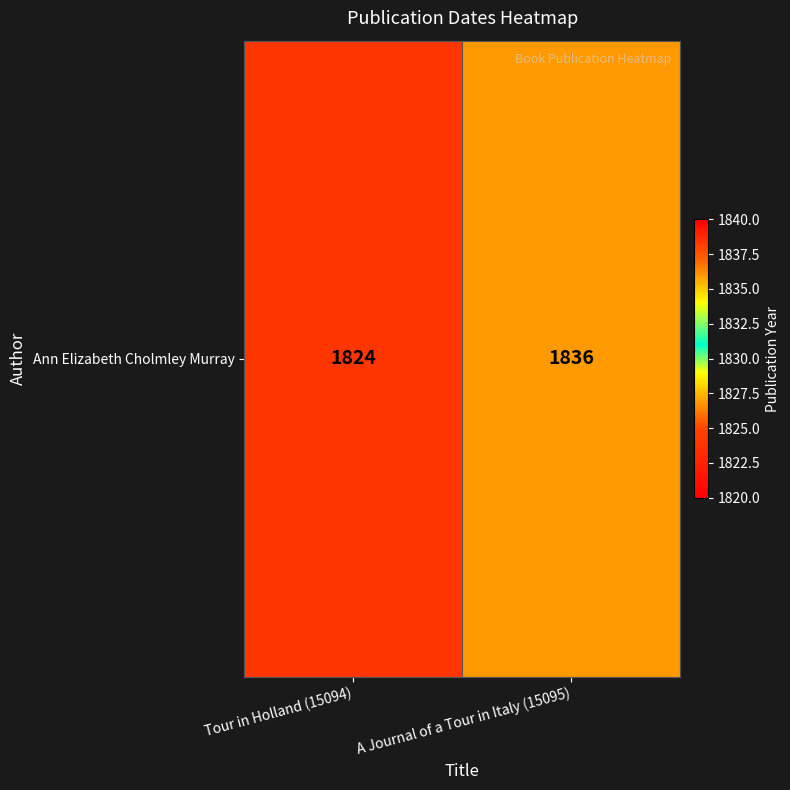

List the labels in order of value, largest first.

A Journal of a Tour in Italy (15095), Tour in Holland (15094)